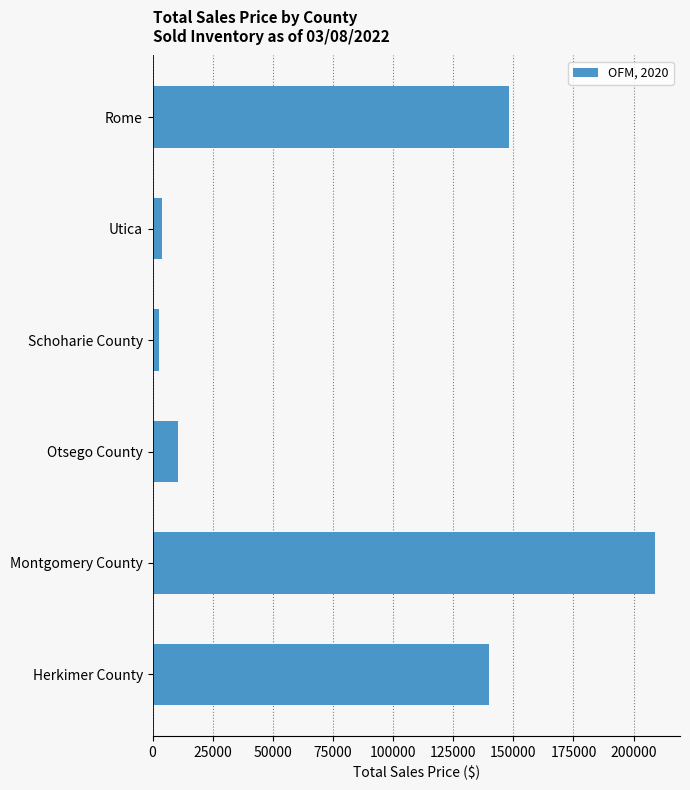

True or false: the data shows 109760.4 at Montgomery County.

False